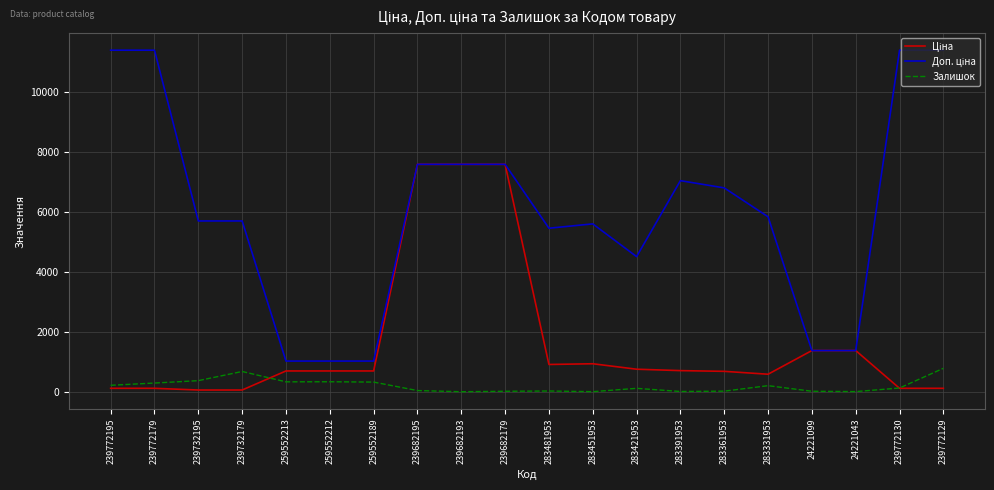

Does the chart have visible grid lines?

Yes